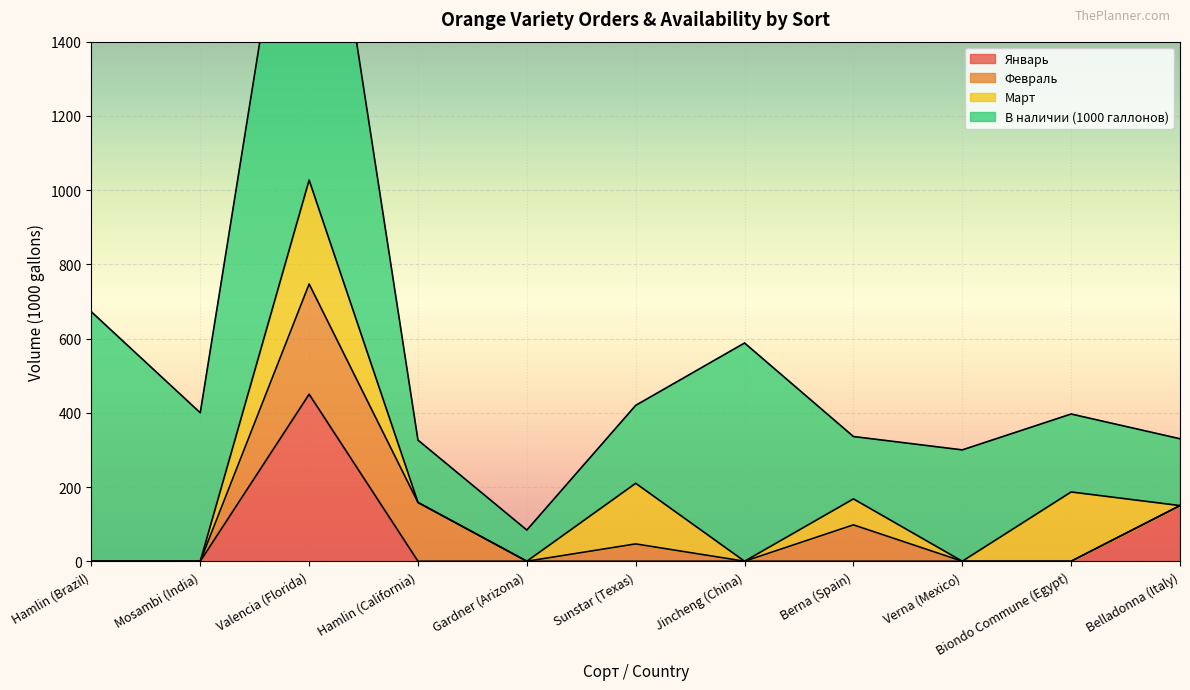

Which has a higher value, Verna (Mexico) or Hamlin (Brazil)?

Verna (Mexico)